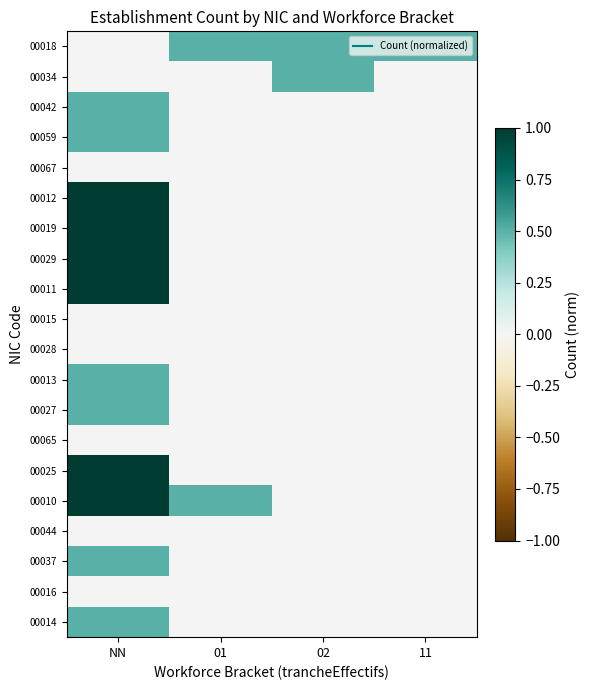

Reading left to right, transcribe all the data shown in this chart.

00018: NN=0.0	01=0.5	02=0.5	11=0.5
00034: NN=0.0	01=0.0	02=0.5	11=0.0
00042: NN=0.5	01=0.0	02=0.0	11=0.0
00059: NN=0.5	01=0.0	02=0.0	11=0.0
00067: NN=0.0	01=0.0	02=0.0	11=0.0
00012: NN=1.0	01=0.0	02=0.0	11=0.0
00019: NN=1.0	01=0.0	02=0.0	11=0.0
00029: NN=1.0	01=0.0	02=0.0	11=0.0
00011: NN=1.0	01=0.0	02=0.0	11=0.0
00015: NN=0.0	01=0.0	02=0.0	11=0.0
00028: NN=0.0	01=0.0	02=0.0	11=0.0
00013: NN=0.5	01=0.0	02=0.0	11=0.0
00027: NN=0.5	01=0.0	02=0.0	11=0.0
00065: NN=0.0	01=0.0	02=0.0	11=0.0
00025: NN=1.0	01=0.0	02=0.0	11=0.0
00010: NN=1.0	01=0.5	02=0.0	11=0.0
00044: NN=0.0	01=0.0	02=0.0	11=0.0
00037: NN=0.5	01=0.0	02=0.0	11=0.0
00016: NN=0.0	01=0.0	02=0.0	11=0.0
00014: NN=0.5	01=0.0	02=0.0	11=0.0